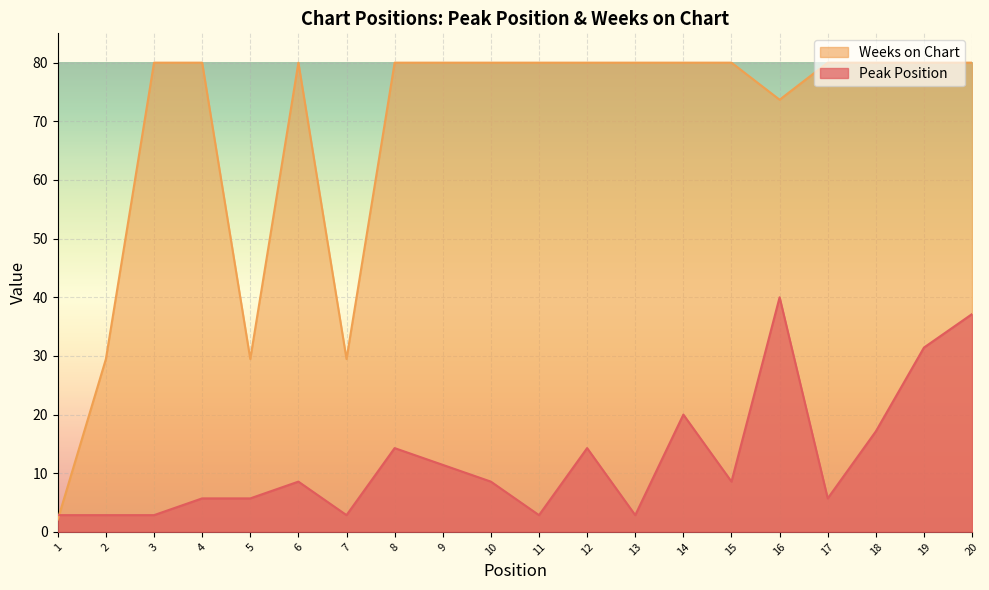

Where do Weeks on Chart and Peak Position first cross each other?

1 and 2